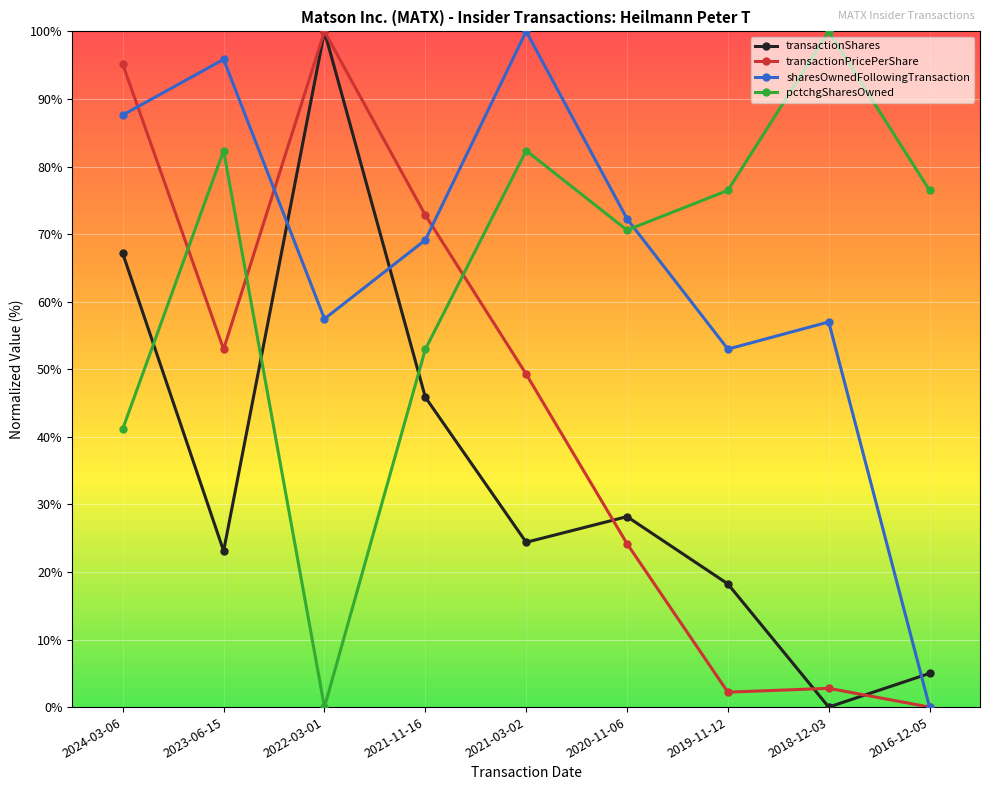

Is the value of sharesOwnedFollowingTransaction at 2018-12-03 greater than the value of pctchgSharesOwned at 2020-11-06?

No